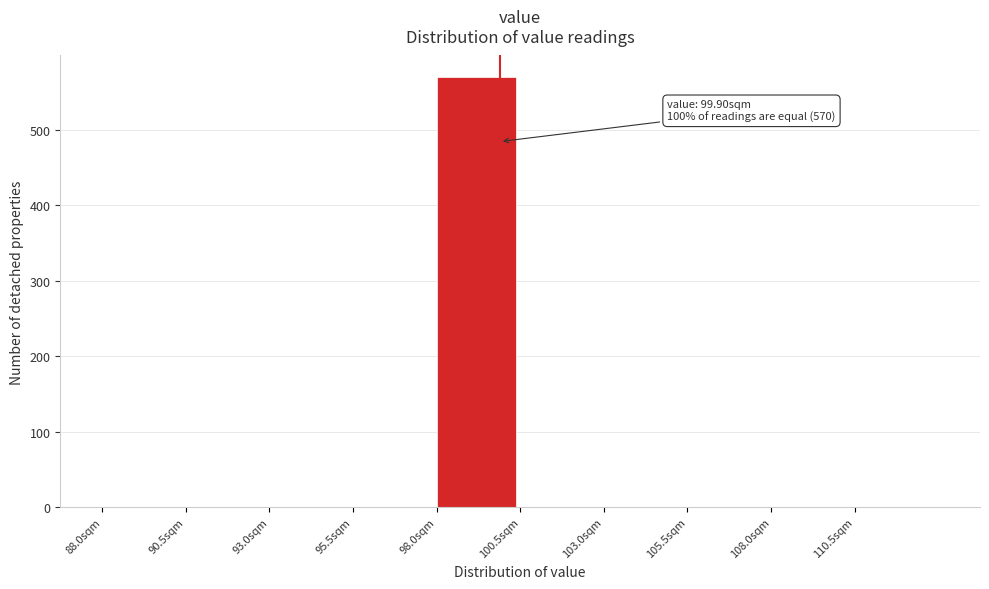

Which range on the x-axis has the tallest bar?

98.0 to 100.5